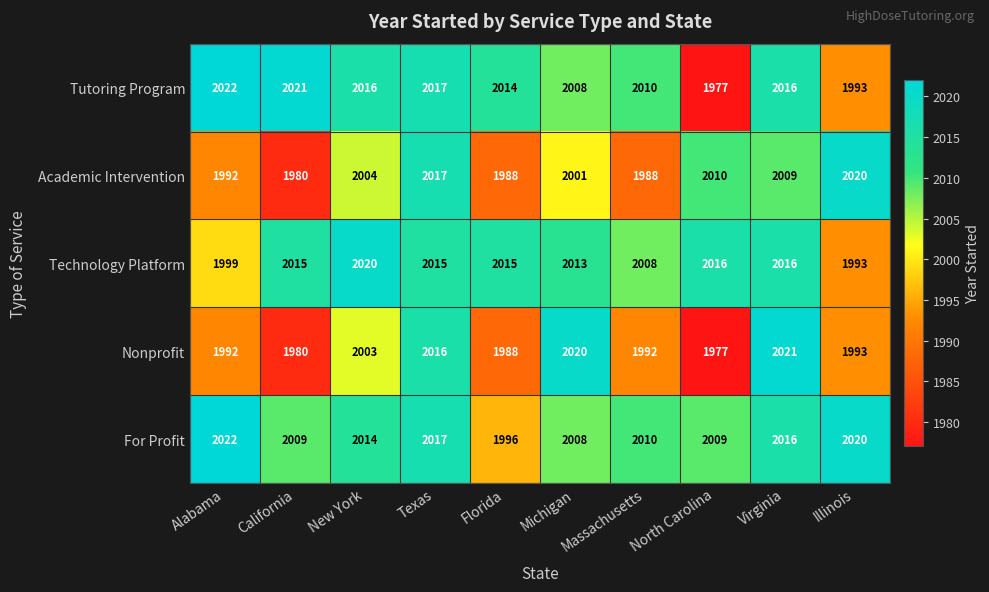

What is the total value across all series at Alabama?

10027